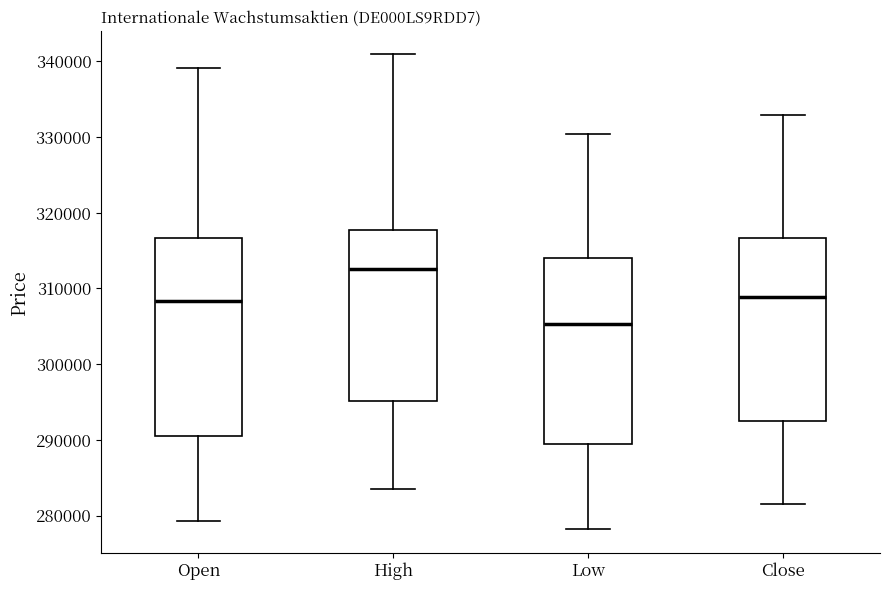

Which box has the lowest median line?

Low